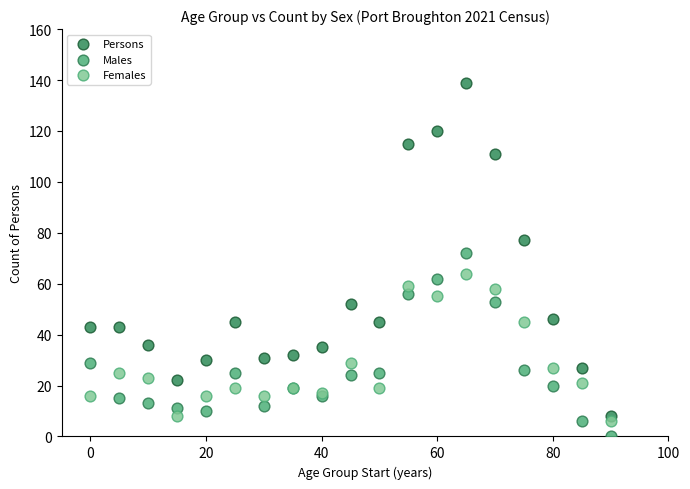

Which series reaches the maximum Y coordinate?

Persons